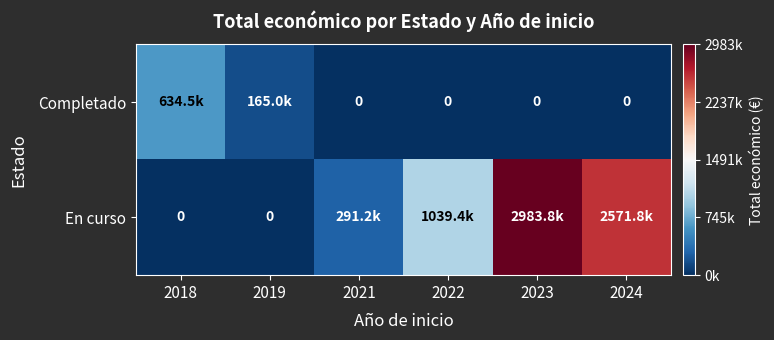

Which series has the largest total across all categories?

En curso